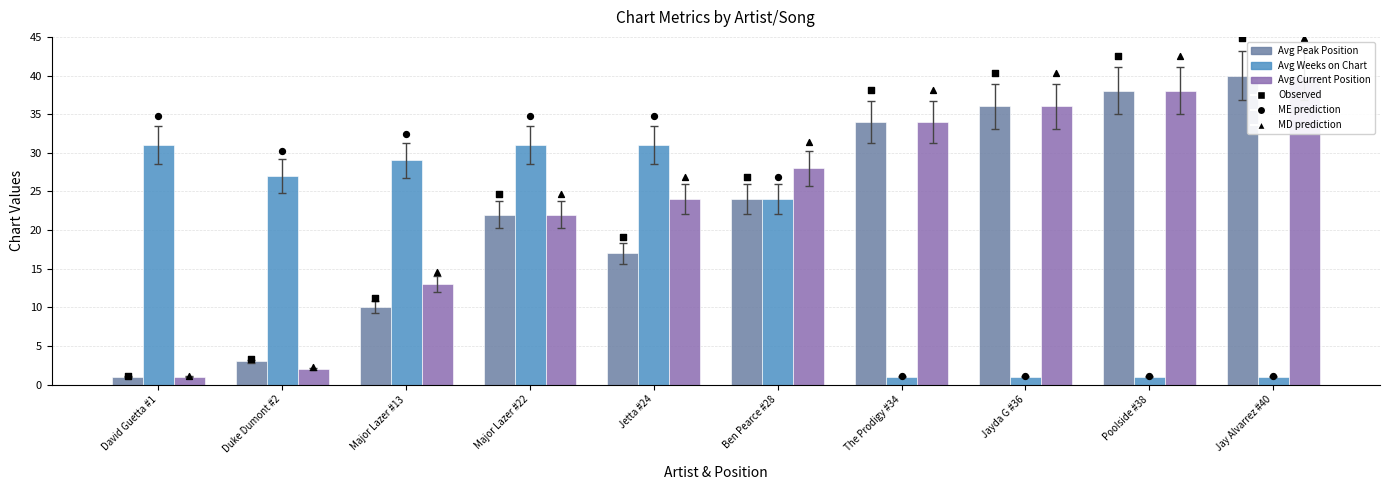

Is the value of Avg Current Position at Major Lazer #22 greater than the value of Avg Peak Position at Major Lazer #13?

Yes